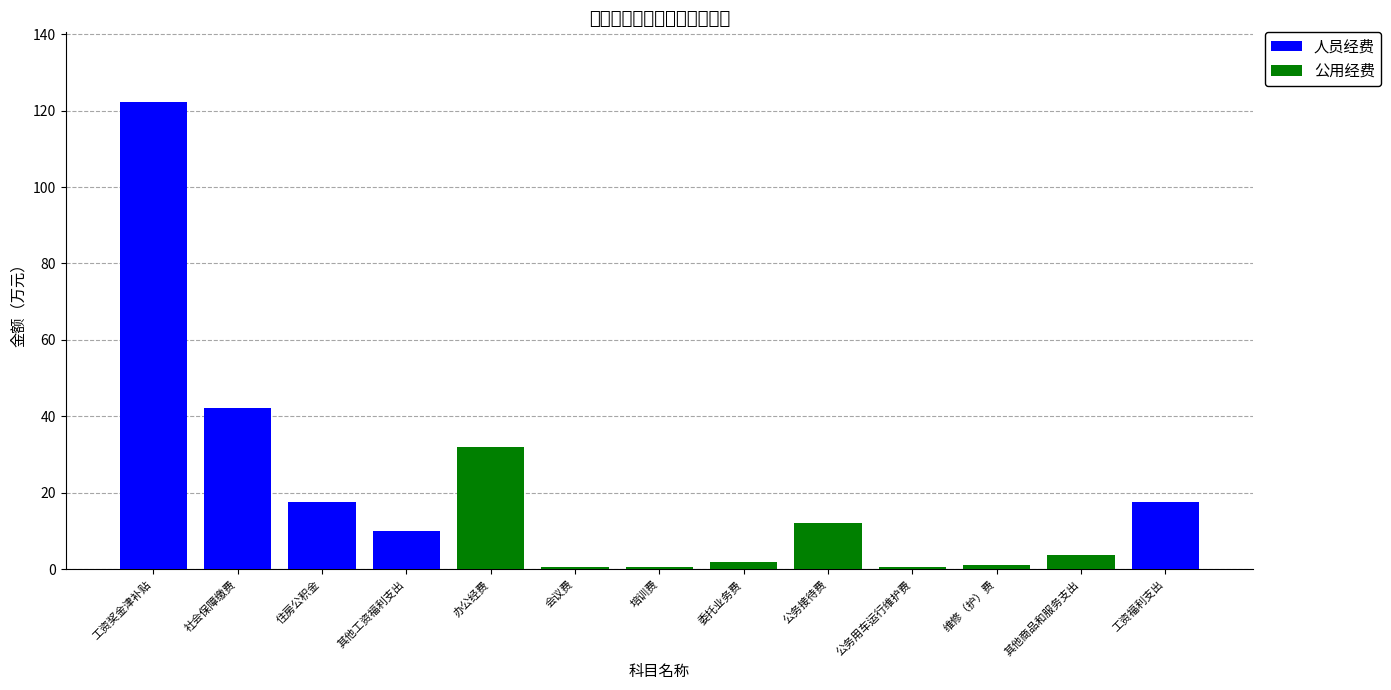

List the series in order of their peak value, highest first.

人员经费, 公用经费